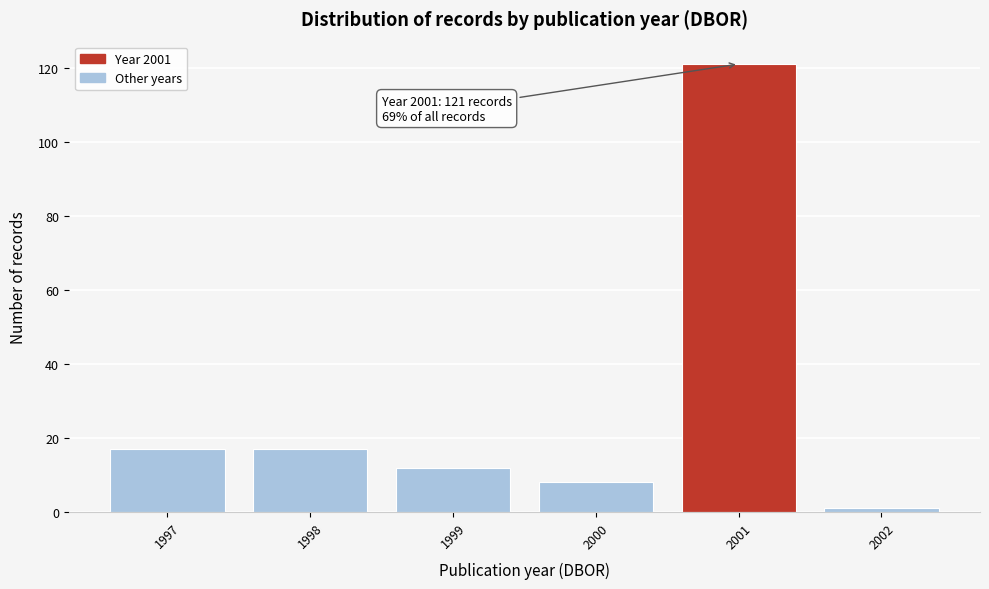

Reading left to right, what are all the values shown in this chart?

17	17	12	8	121	1